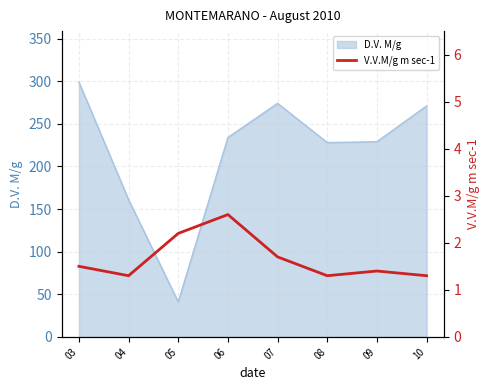

What is the ratio of the value at 10 to the value at 06?

0.5